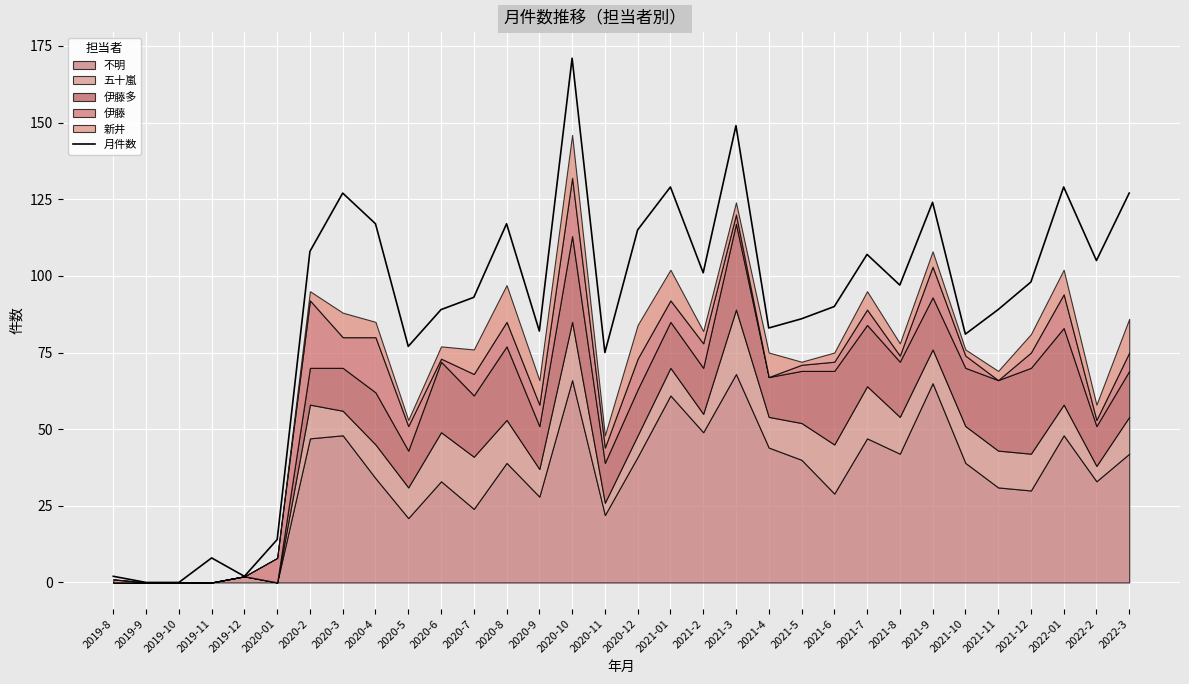

What is the label of the 16th point from the right?

2020-12